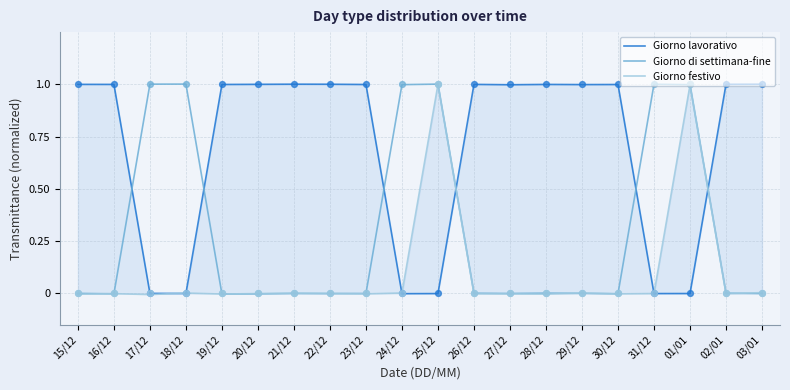

Which series reaches the minimum Y coordinate?

Giorno festivo